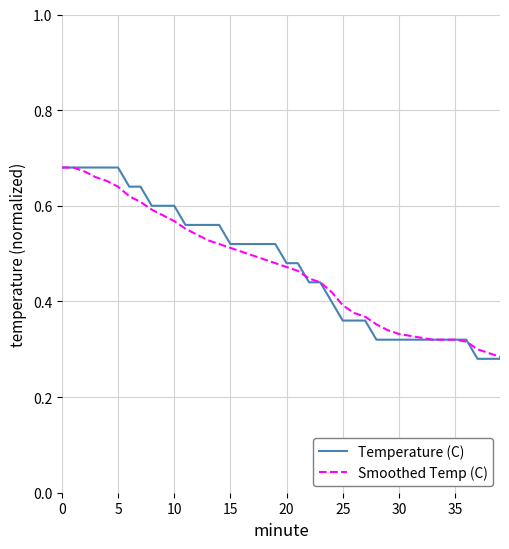

What is the sum of all Smoothed Temp (C) values?

18.8